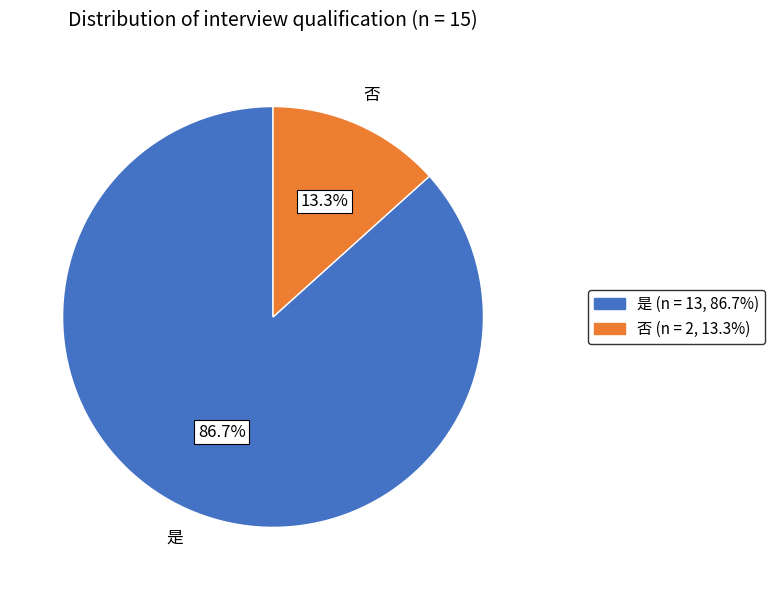

True or false: 否 accounts for 13% of the total.

True